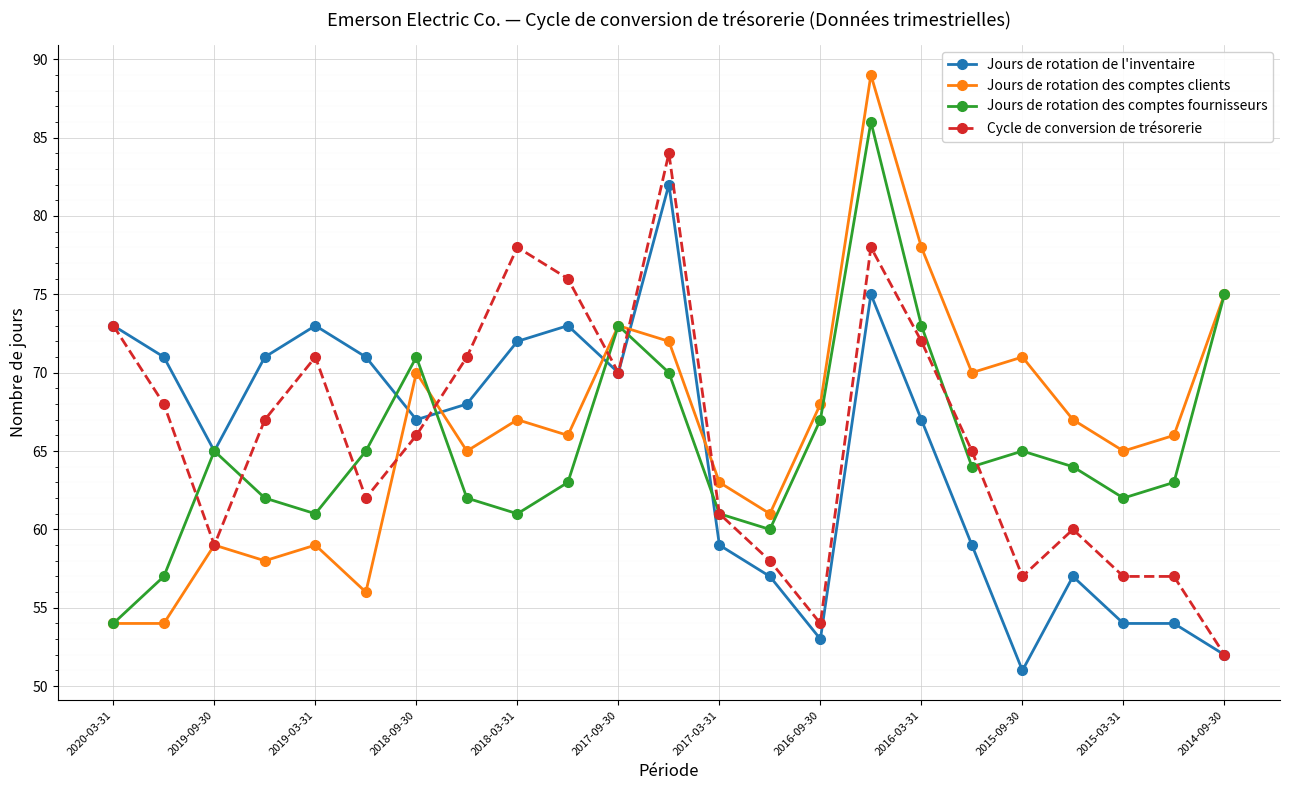

How many data points does each series have?

23